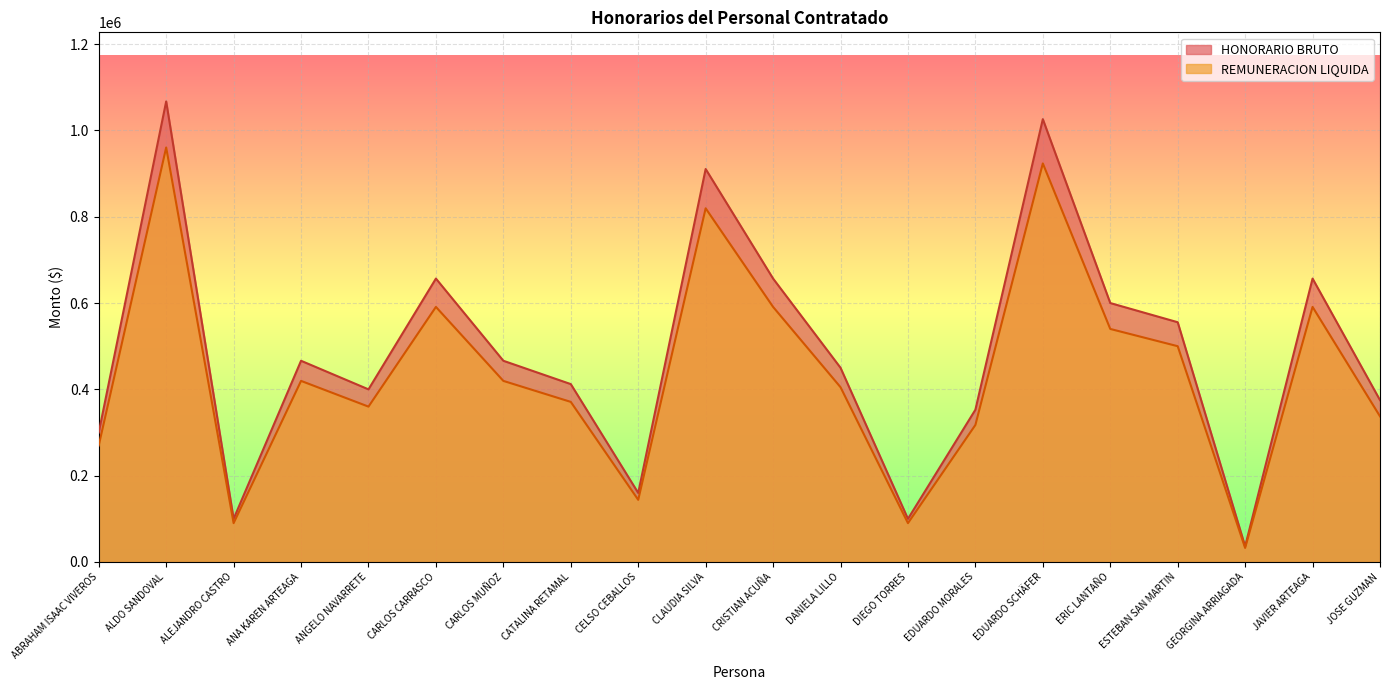

What is the smallest value displayed?

32571